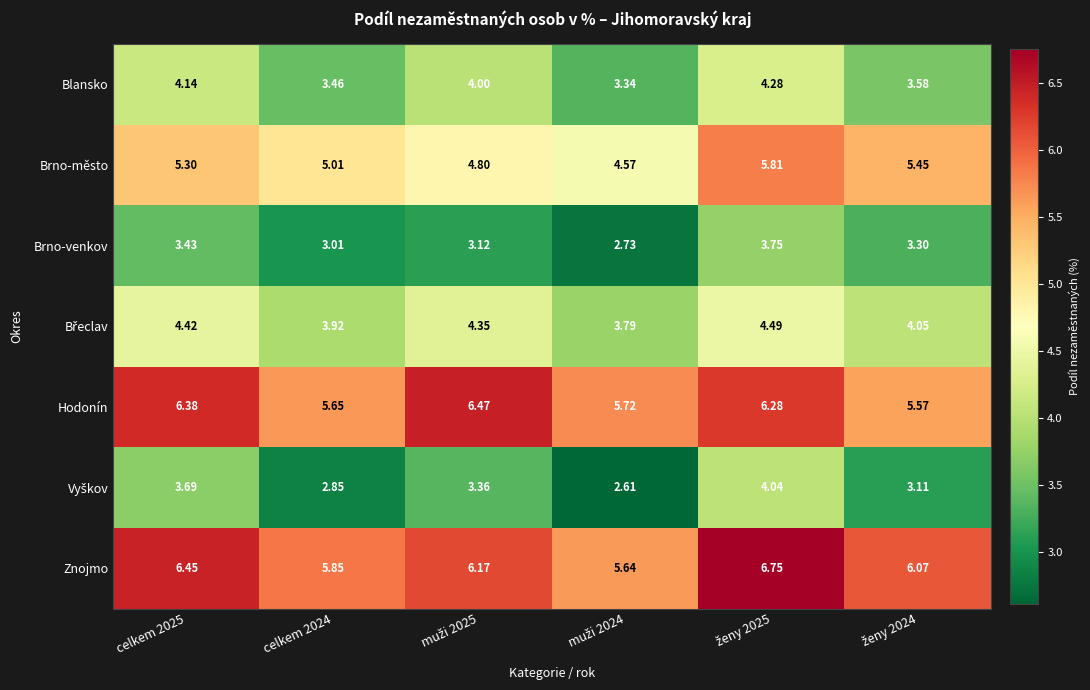

Which series has the largest total across all categories?

Znojmo